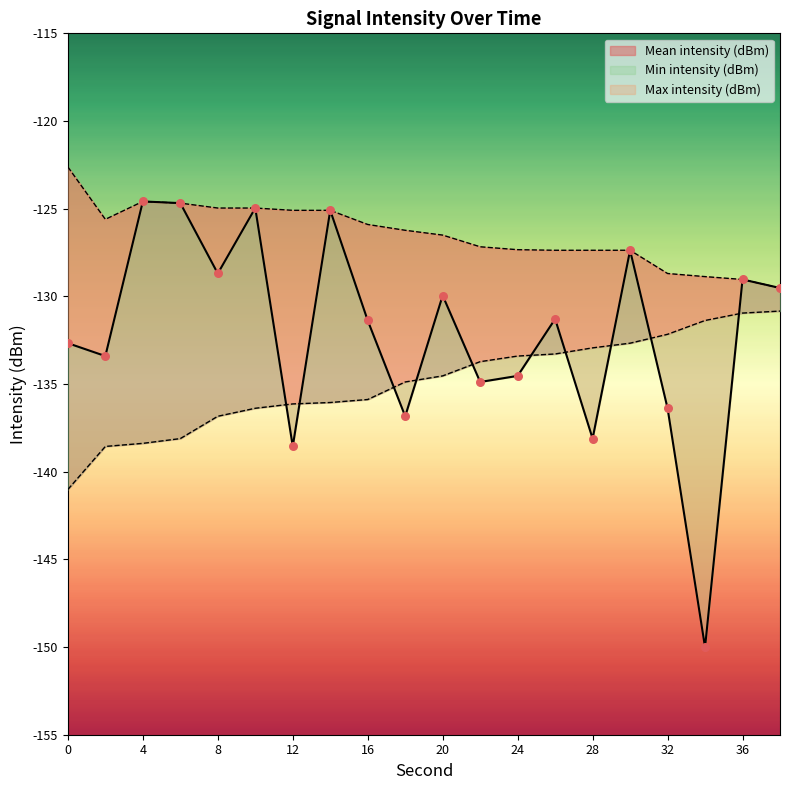

At which category is the sum across all series the highest?

14